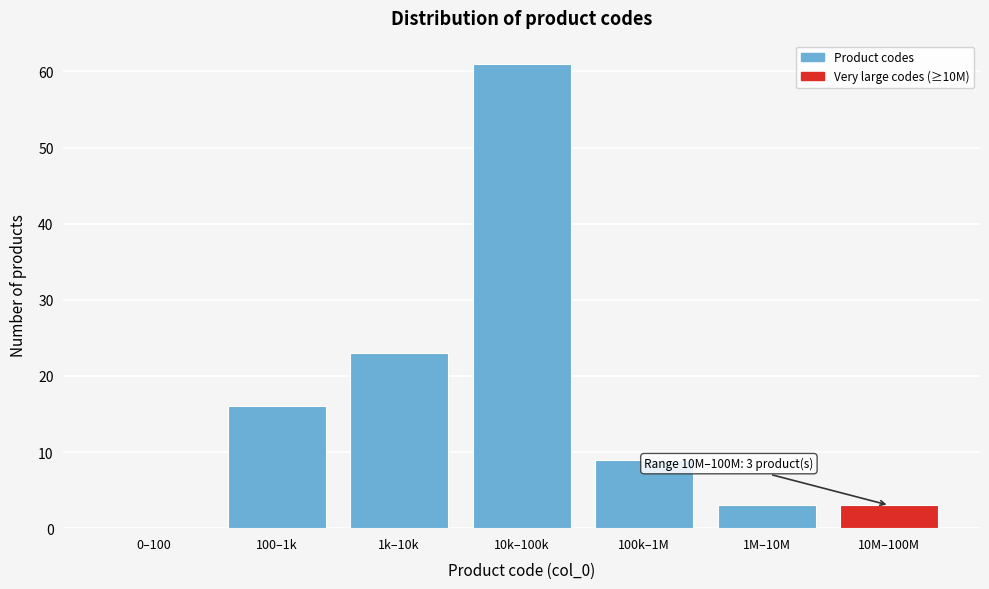

Reading left to right, list all the values displayed in this chart.

0–100=0	100–1k=16	1k–10k=23	10k–100k=61	100k–1M=9	1M–10M=3	10M–100M=3